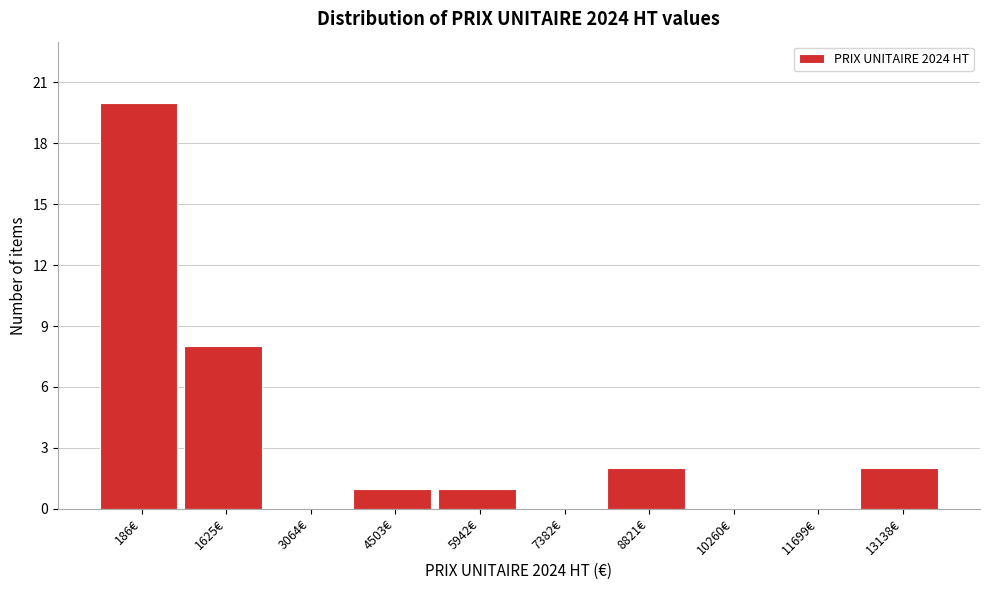

Reading left to right, extract all data points from this chart.

186€=20	1625€=8	3064€=0	4503€=1	5942€=1	7382€=0	8821€=2	10260€=0	11699€=0	13138€=2